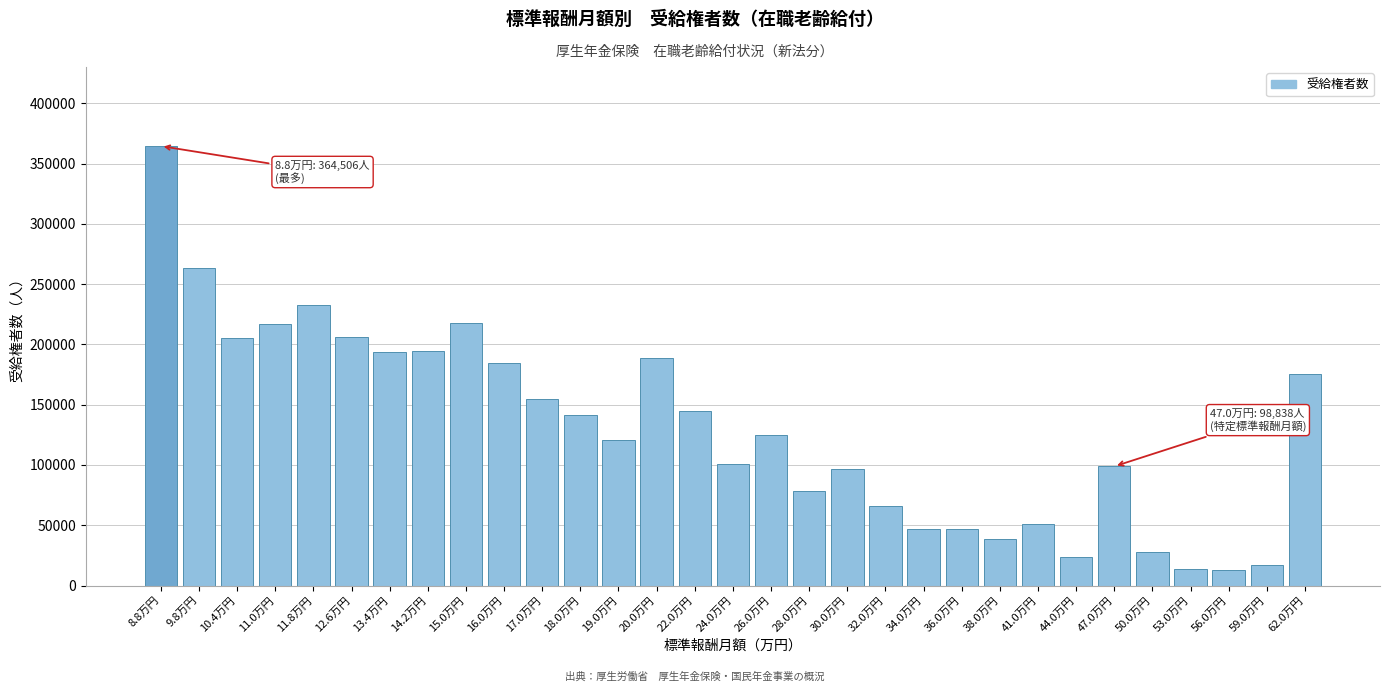

What is the label of the 9th bar from the left?

15.0万円